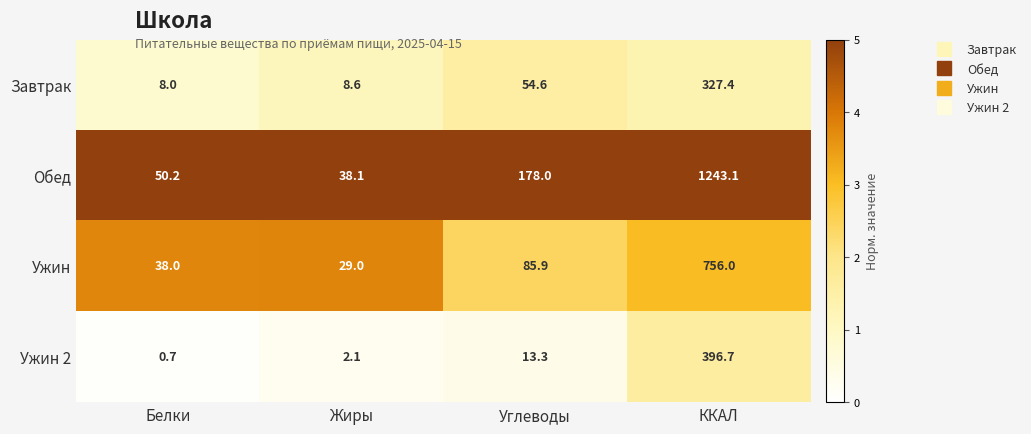

What is the spread (max minus min) of values at Жиры?

36.0